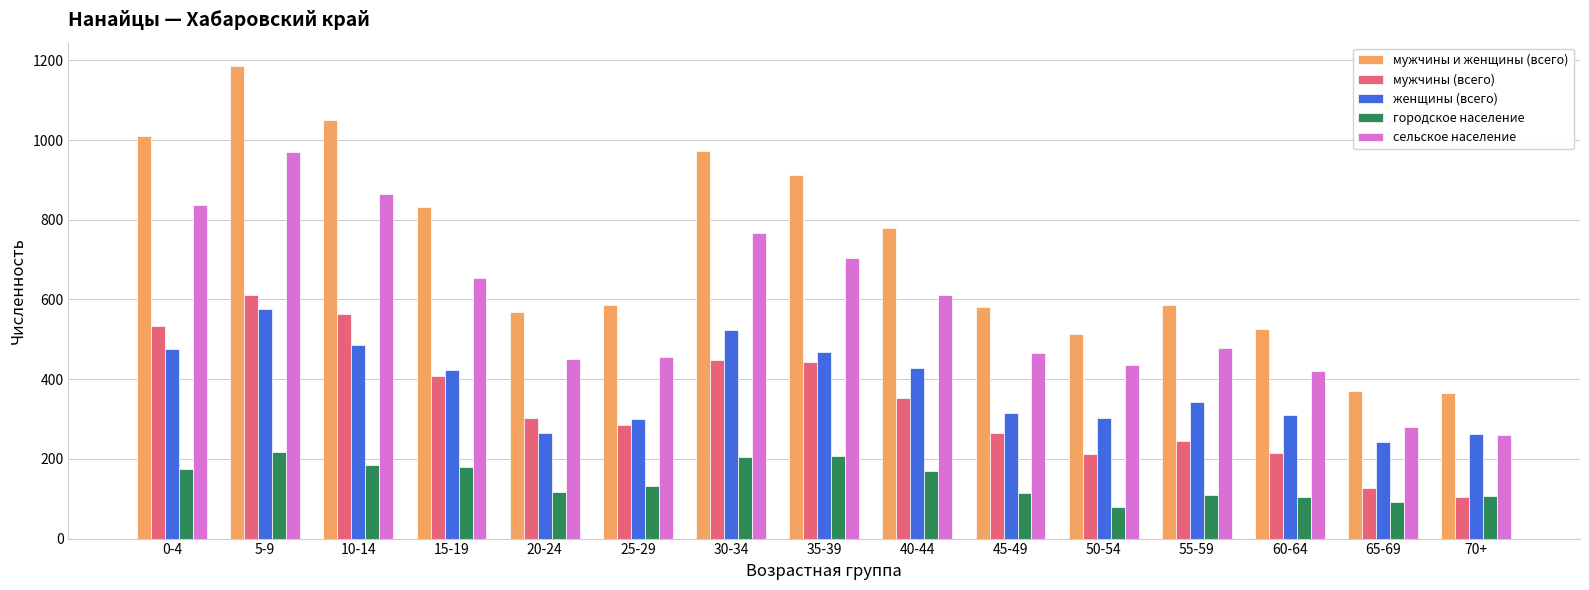

Which series changed the most between 15-19 and 60-64?

мужчины и женщины (всего)